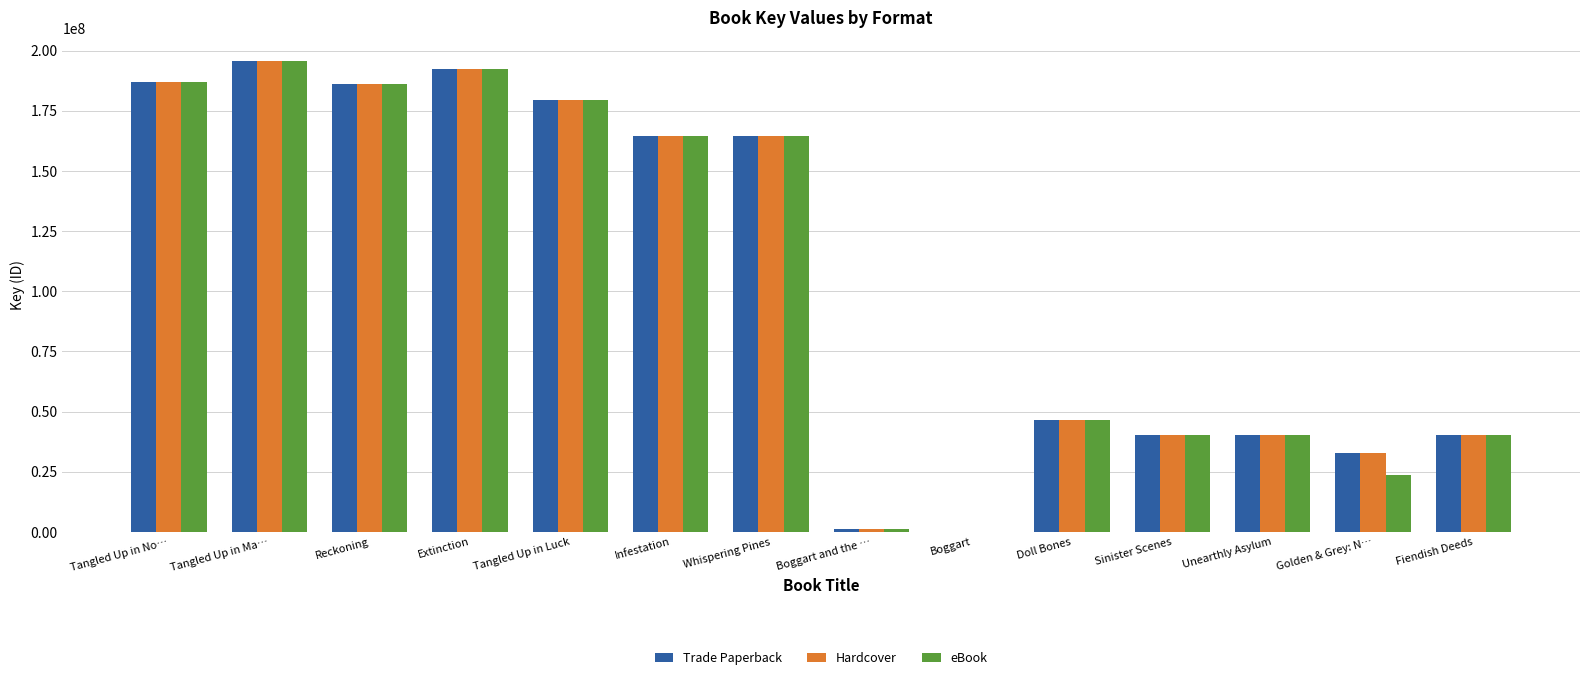

The Hardcover series shows 46644544 at Doll Bones. True or false?

True